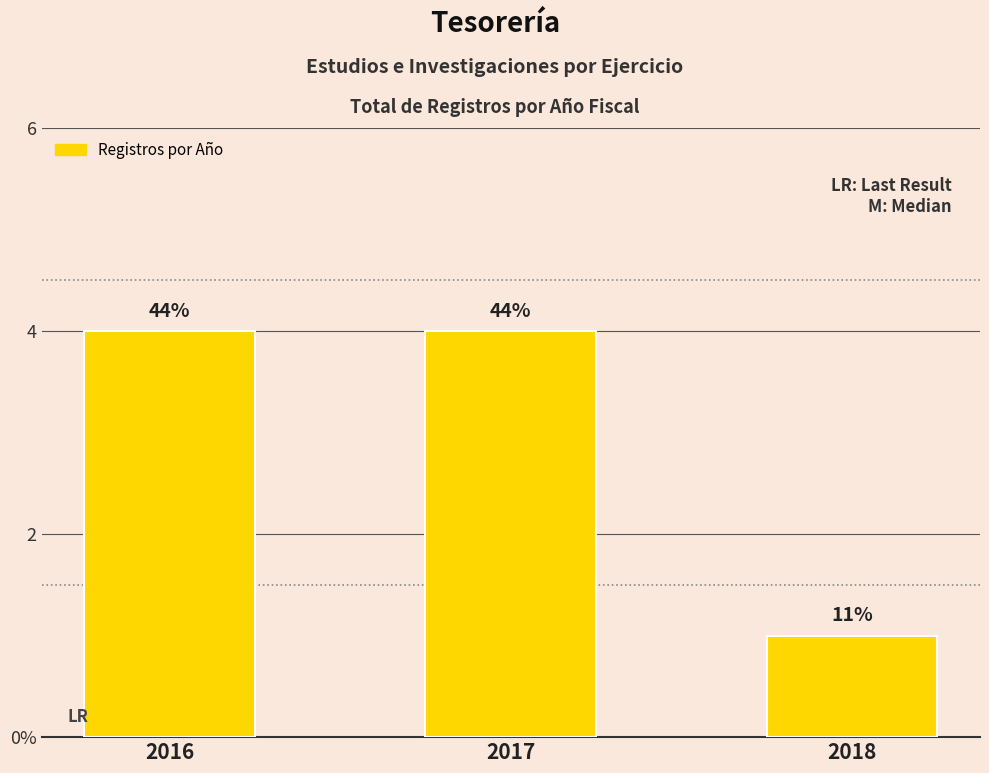

Reading left to right, what are all the values shown in this chart?

2016=4	2017=4	2018=1